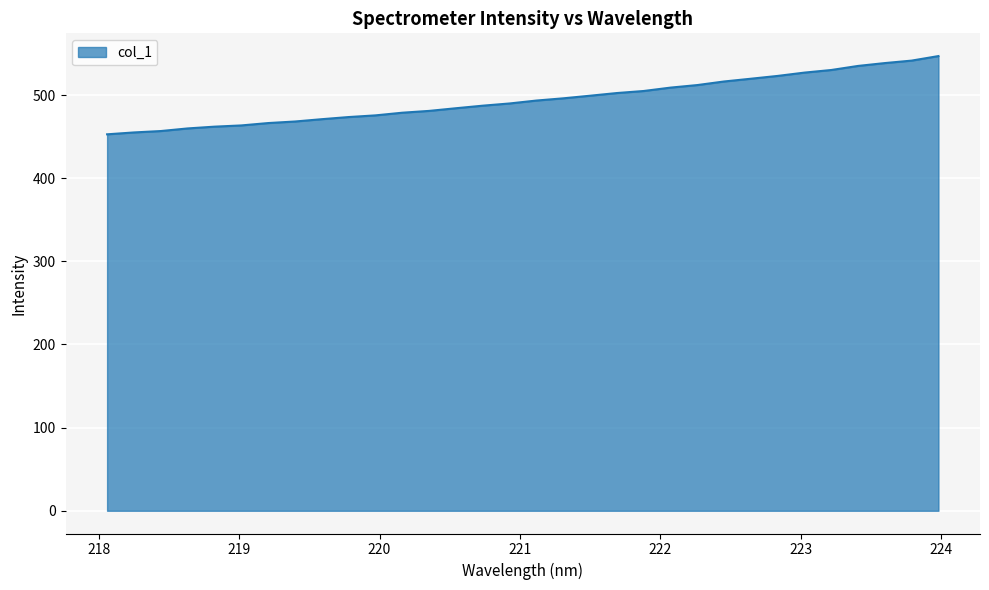

How many categories are shown in the chart?

32